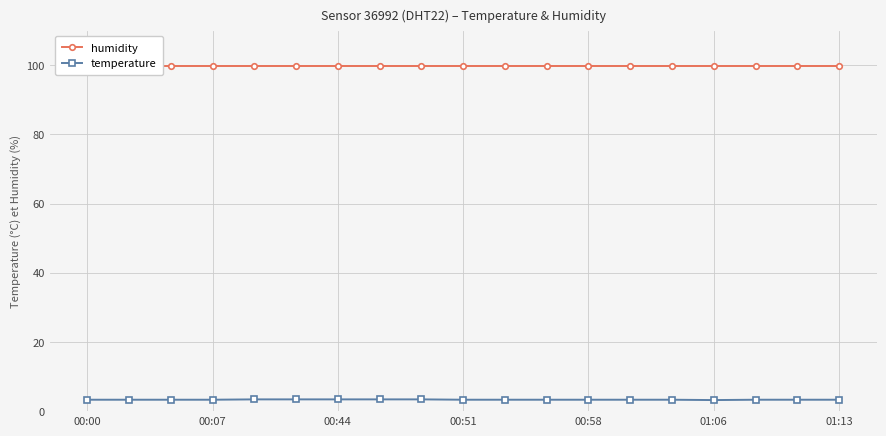

What is the highest value of the temperature series?

3.4